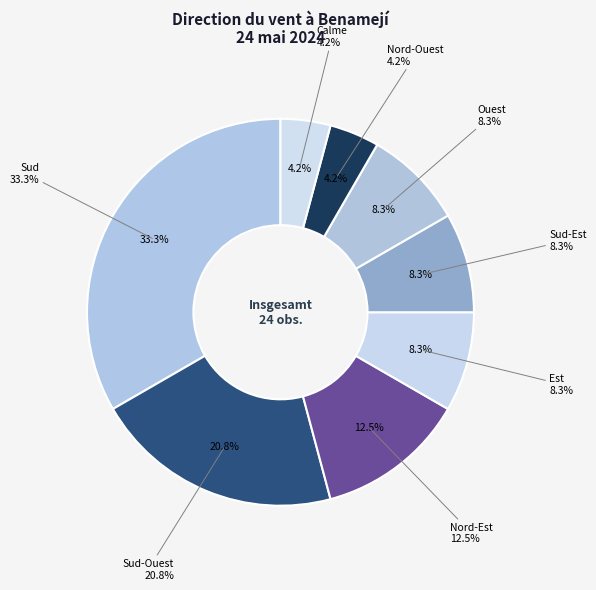

Does any single category account for the majority?

No